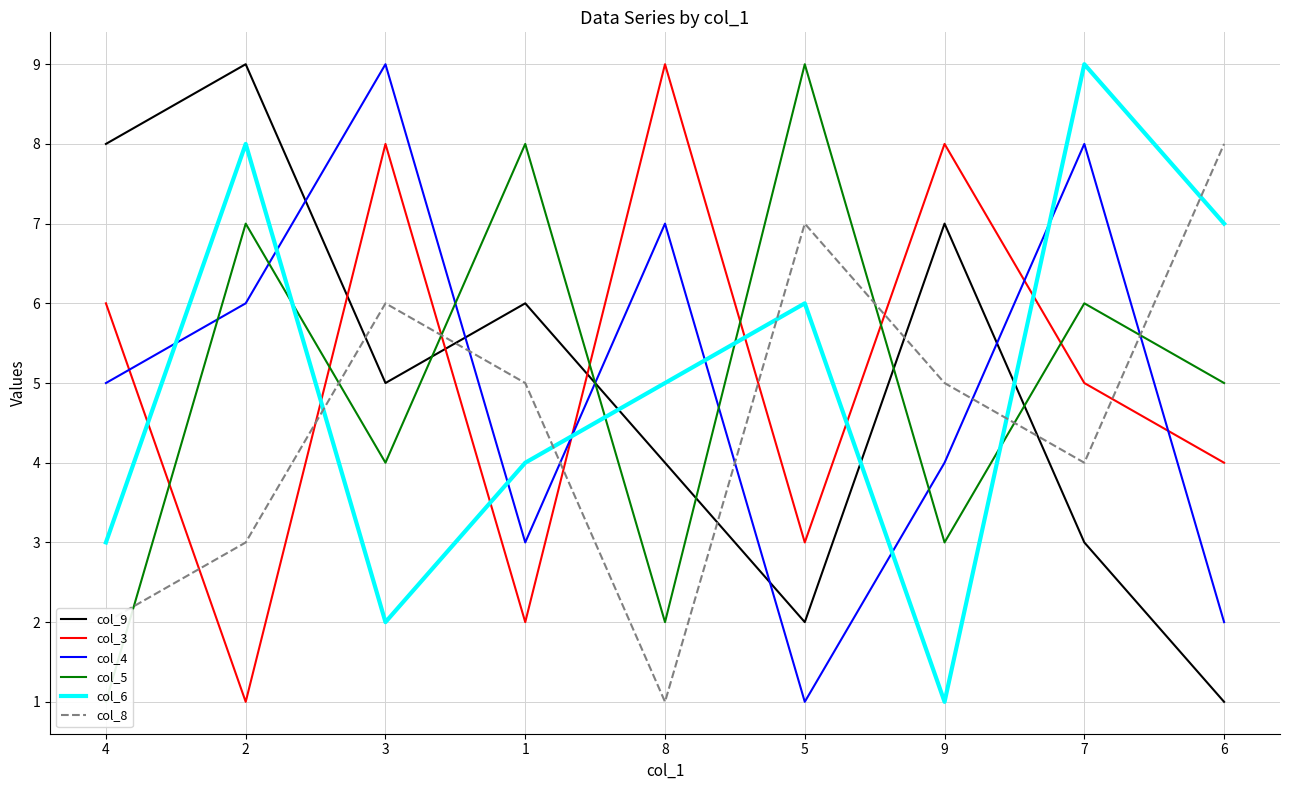

What is the label of the 4th point from the right?

5